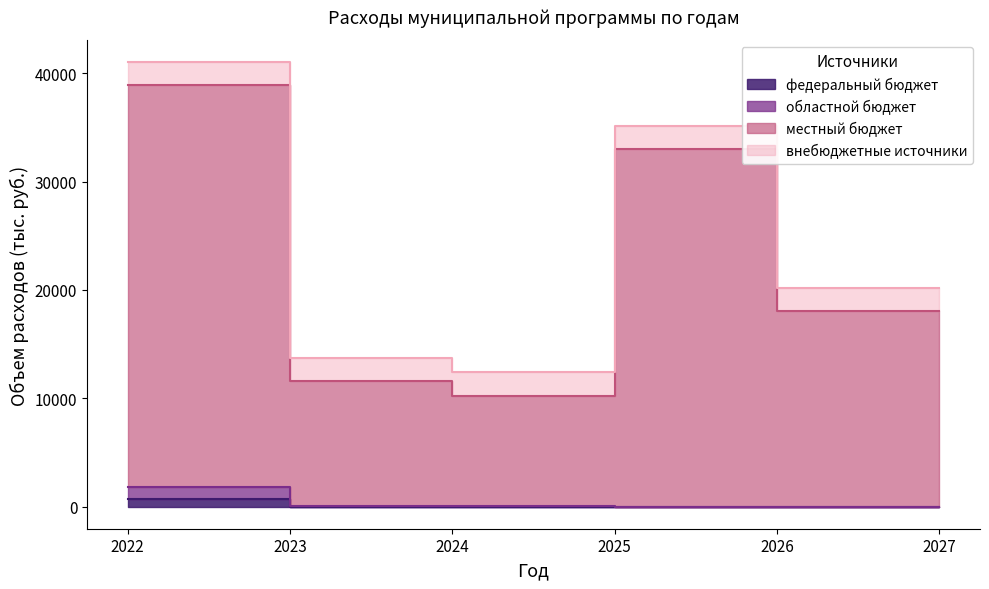

Read the федеральный бюджет value at 2022.

682.4